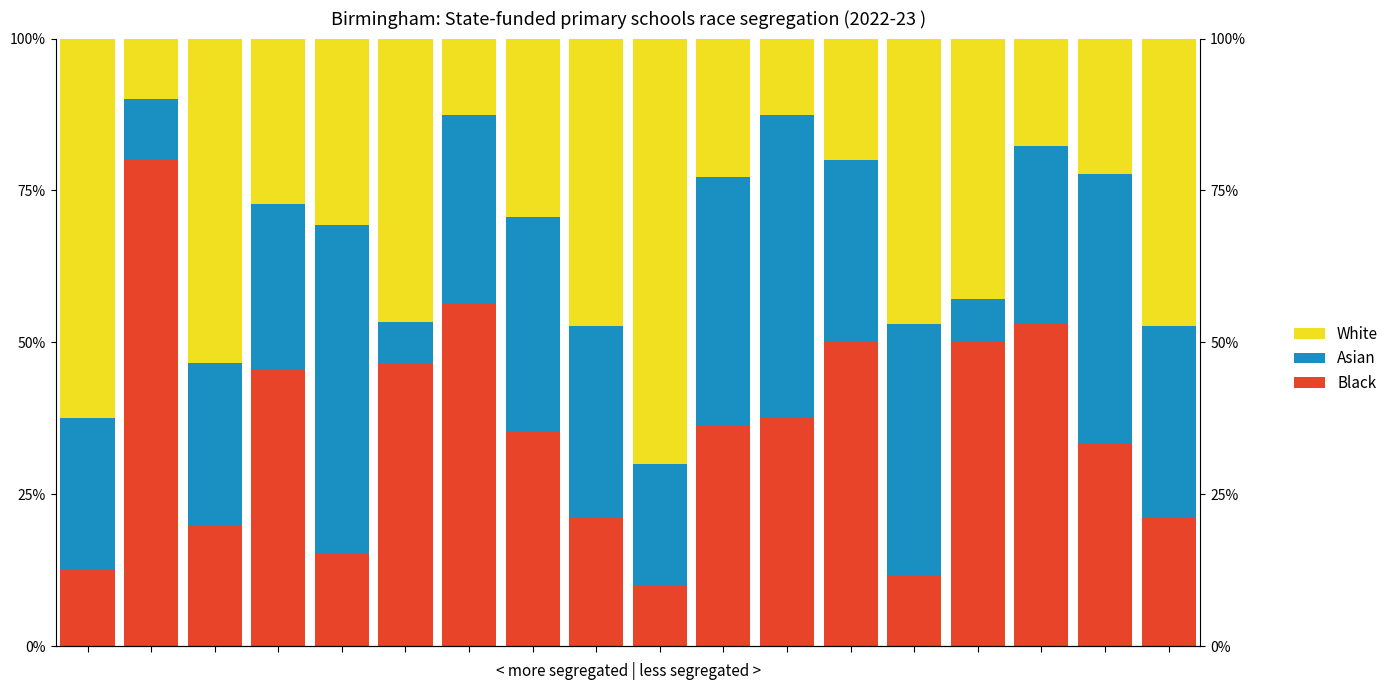

What is the total value across all series at 8?

100.0